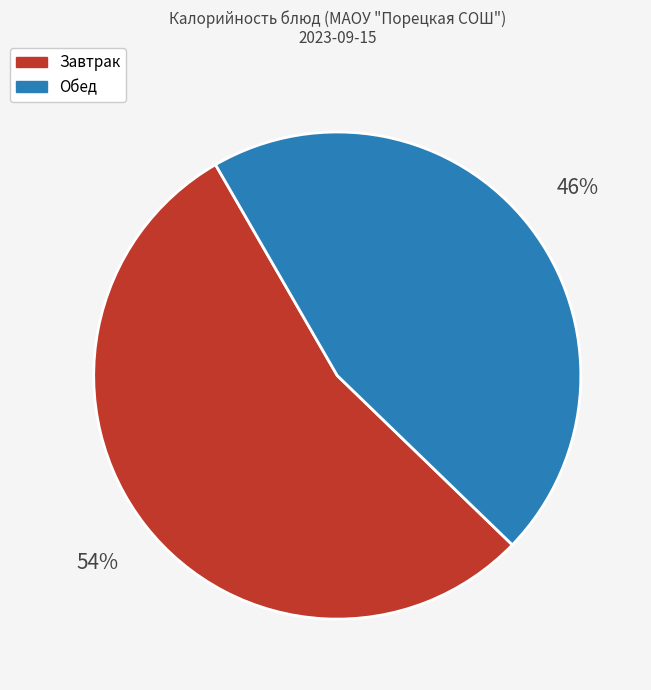

To the nearest percent, what is the average slice percentage?

50%